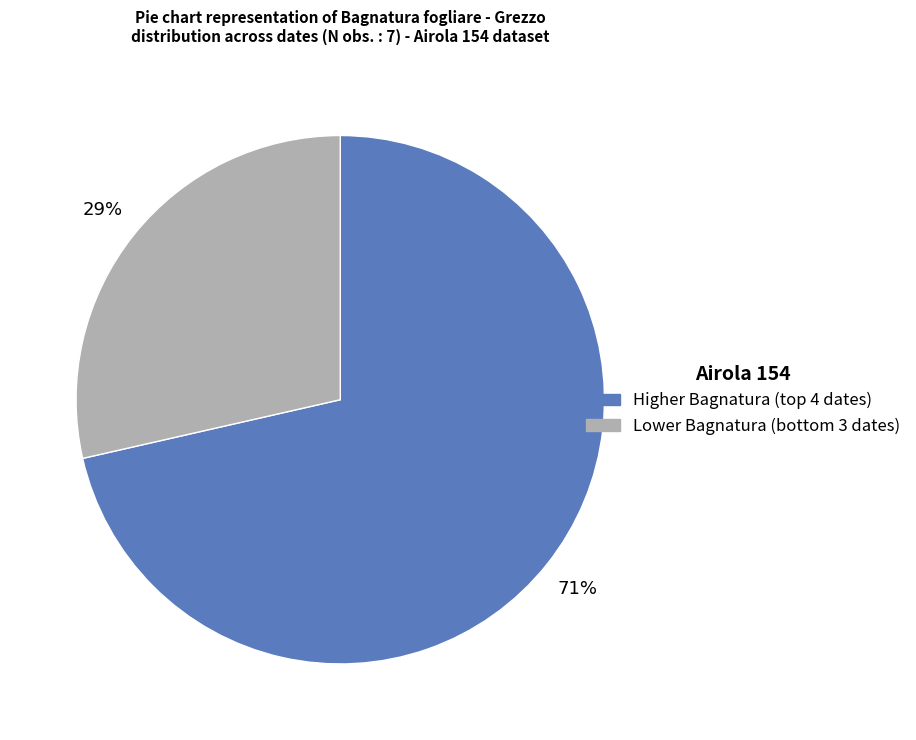

To the nearest percent, what is the average slice percentage?

50%